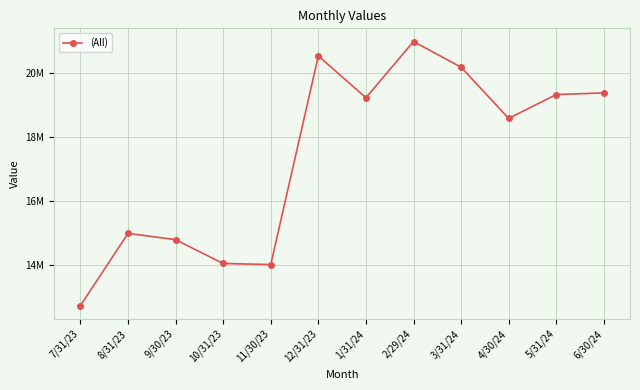

What position from the right is 6/30/24?

1